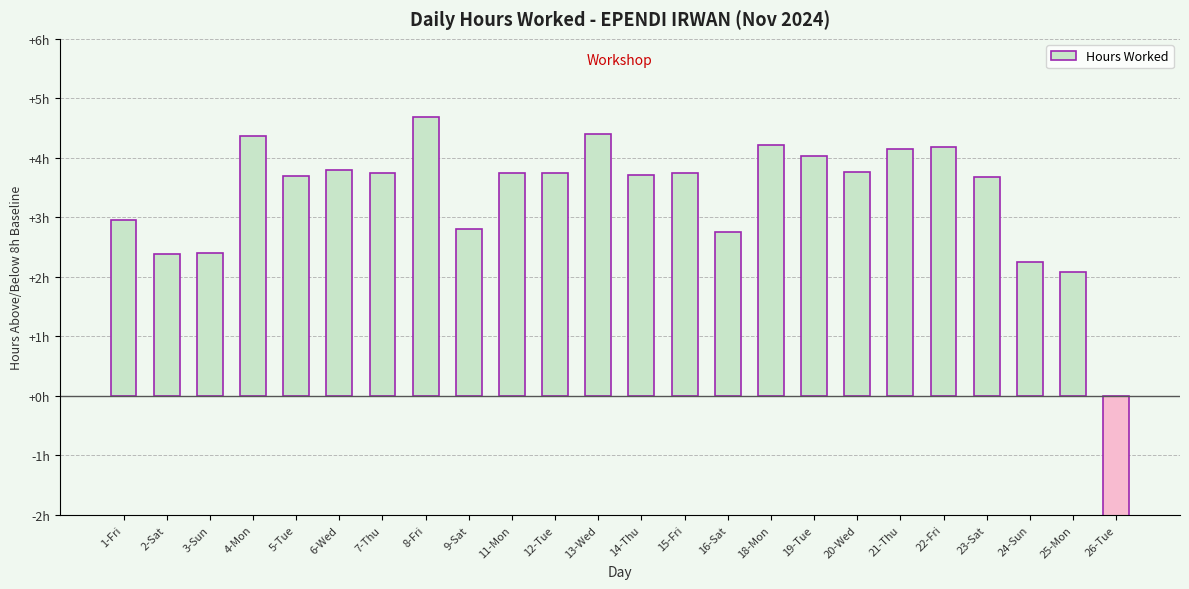

Reading left to right, transcribe all the data shown in this chart.

1-Fri=2.9	2-Sat=2.4	3-Sun=2.4	4-Mon=4.4	5-Tue=3.7	6-Wed=3.8	7-Thu=3.8	8-Fri=4.7	9-Sat=2.8	11-Mon=3.7	12-Tue=3.7	13-Wed=4.4	14-Thu=3.7	15-Fri=3.8	16-Sat=2.8	18-Mon=4.2	19-Tue=4.0	20-Wed=3.8	21-Thu=4.2	22-Fri=4.2	23-Sat=3.7	24-Sun=2.2	25-Mon=2.1	26-Tue=-8.0